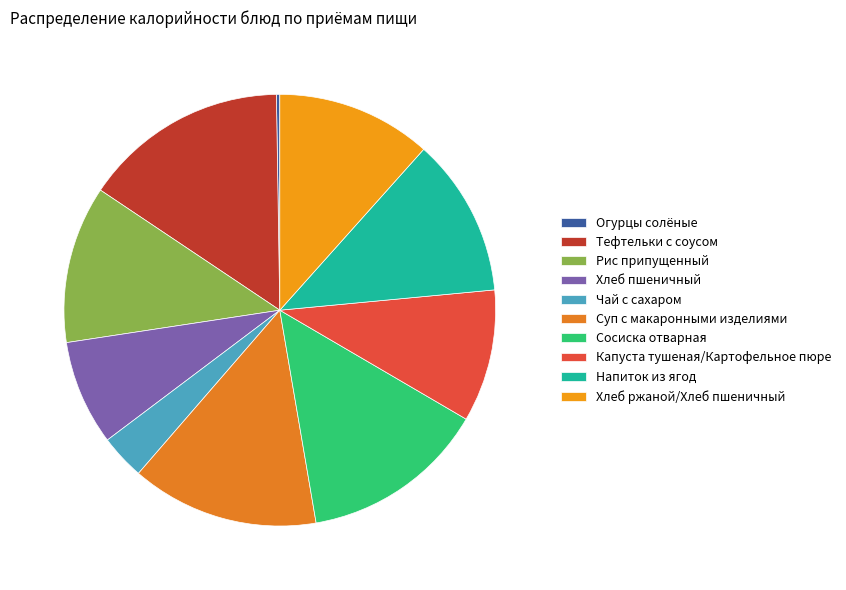

Does Хлеб пшеничный represent more than half of the total?

No